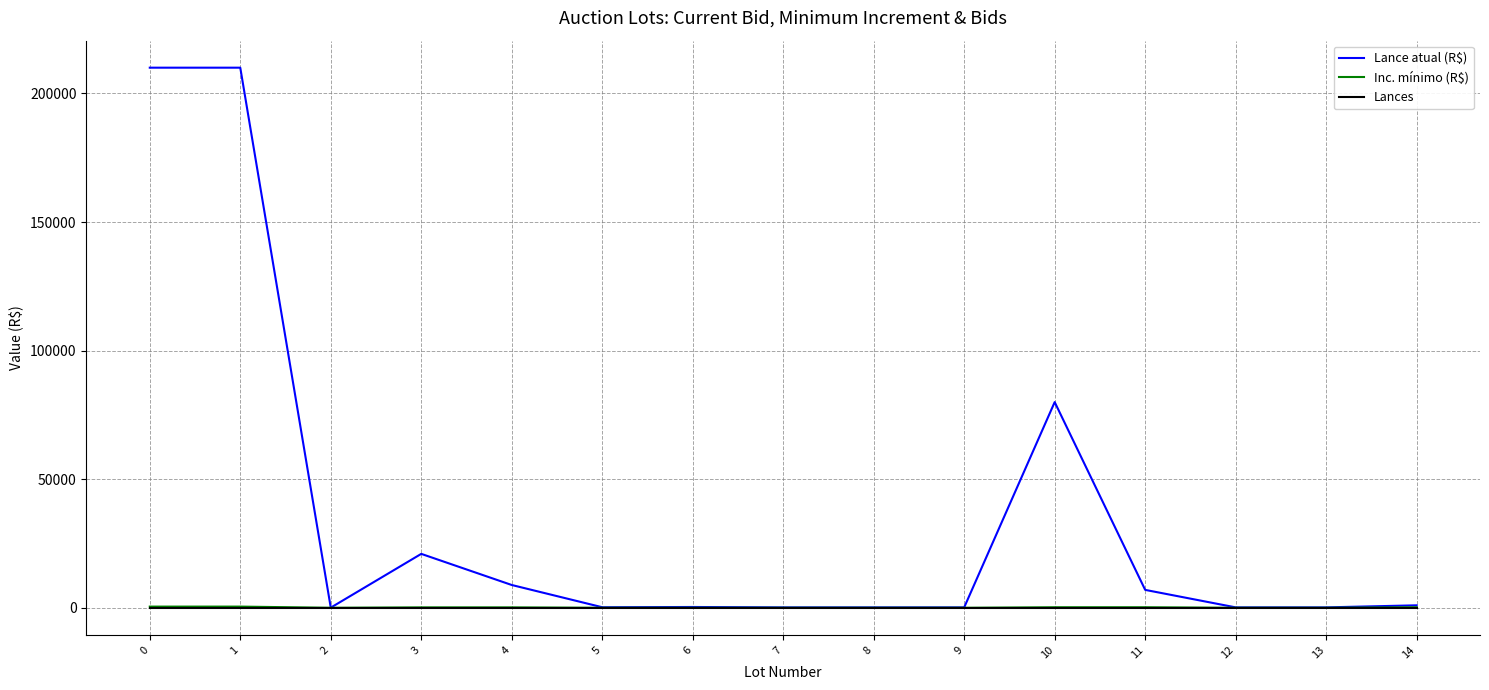

Read the Lance atual (R$) value at 8.

200